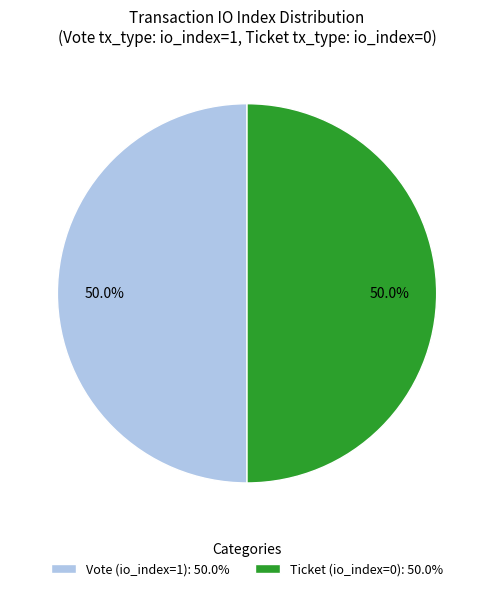

To the nearest percent, what is the difference between the largest and smallest slice percentages?

0%